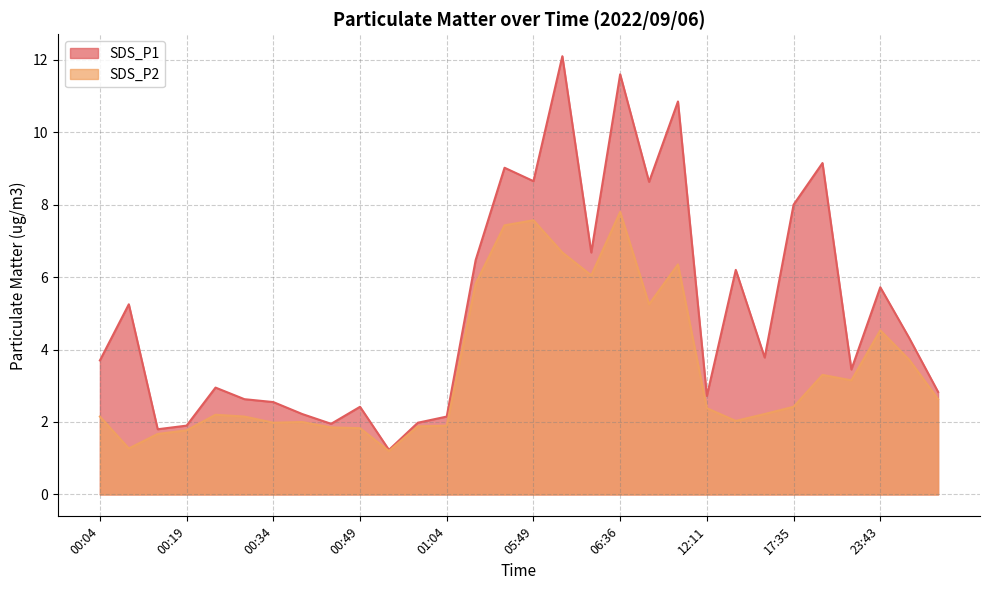

Rank the categories by SDS_P1 value from highest to lowest.

06:20, 06:36, 10:47, 23:21, 05:37, 05:49, 10:23, 17:35, 06:25, 04:03, 15:19, 23:43, 00:09, 23:48, 16:22, 00:04, 23:38, 00:24, 23:53, 12:11, 00:29, 00:34, 00:49, 00:39, 01:04, 00:59, 00:44, 00:19, 00:14, 00:54